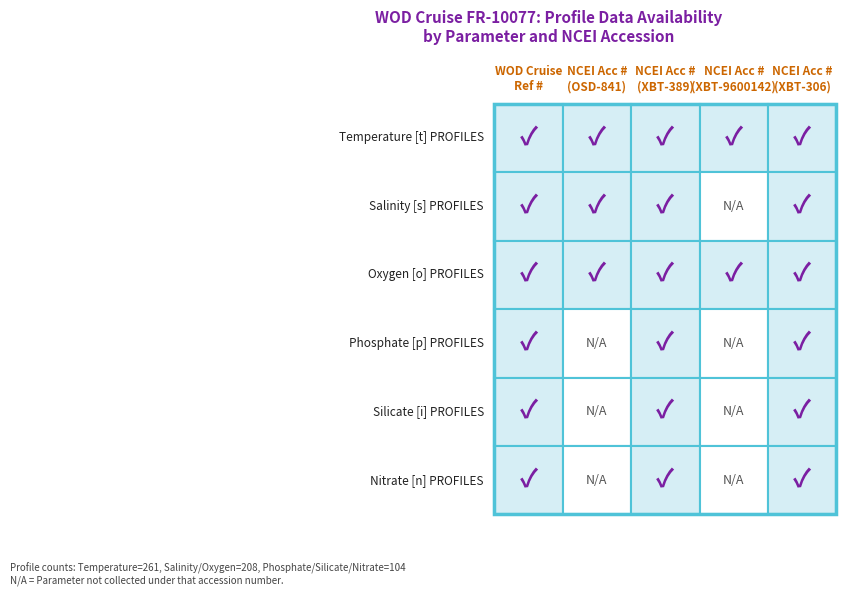

Which series changed the most between Oxygen [o] PROFILES and Phosphate [p] PROFILES?

Temperature [t] PROFILES